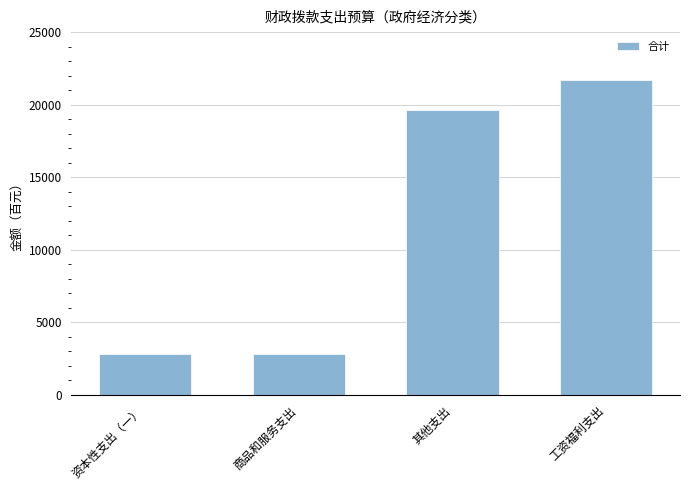

The value at 工资福利支出 is 31346. True or false?

False